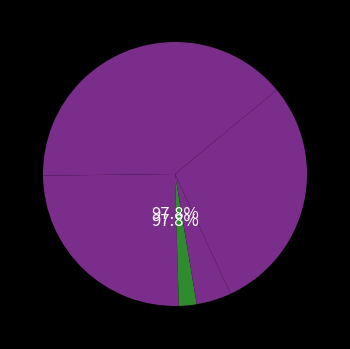

To the nearest percent, what portion does Prokop Nikolas represent?

2%